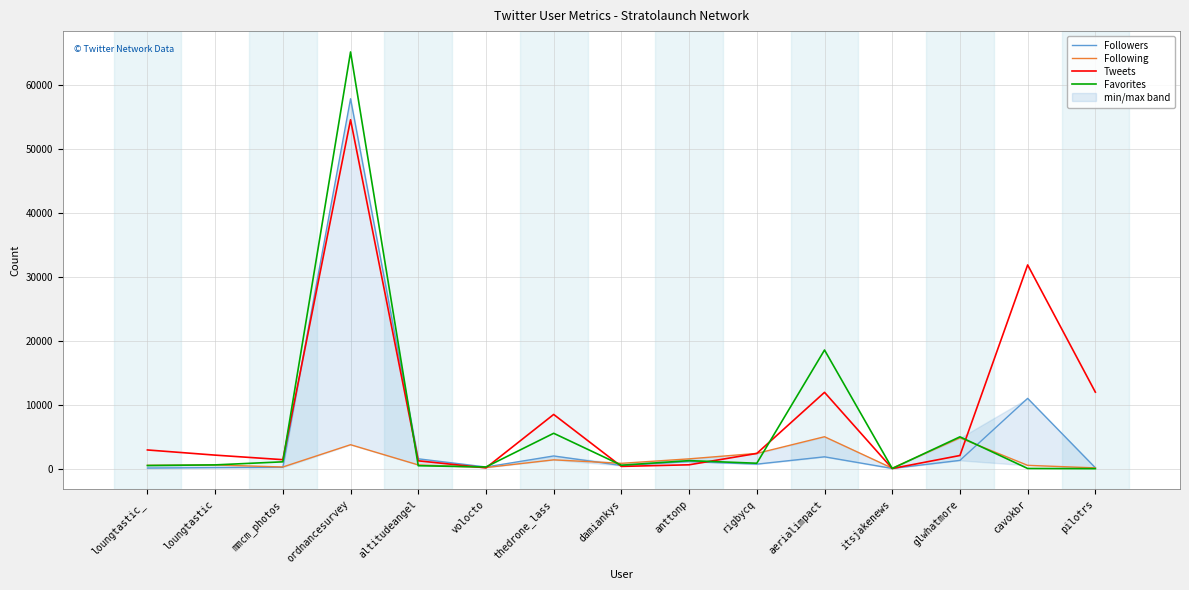

The value of Following at loungtastic is 892. True or false?

False